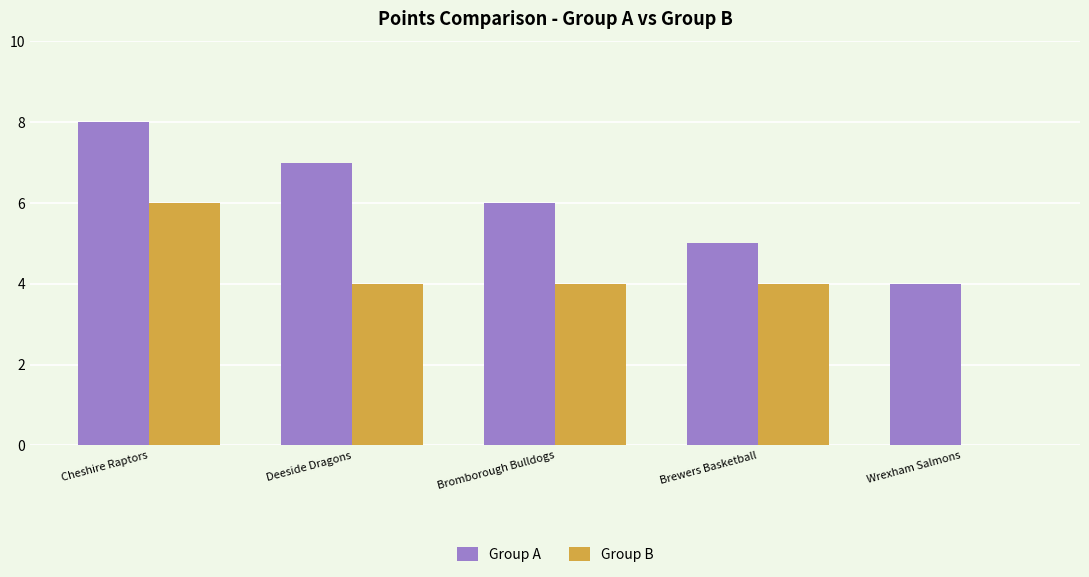

What is the sum of the Group B values at Brewers Basketball and Deeside Dragons?

8